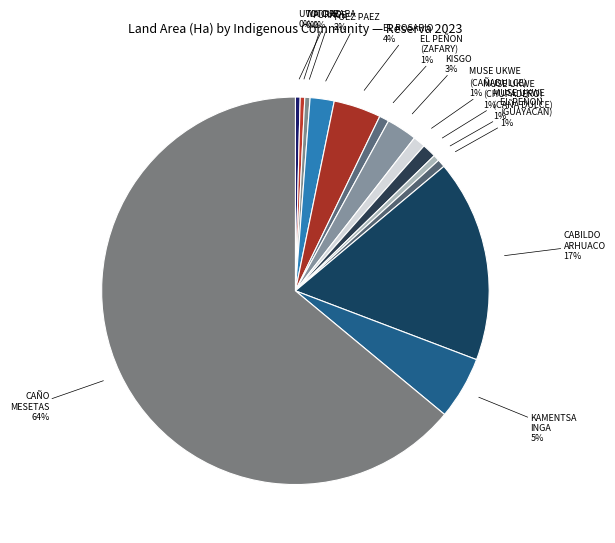

Count the number of slices in the pie.

14